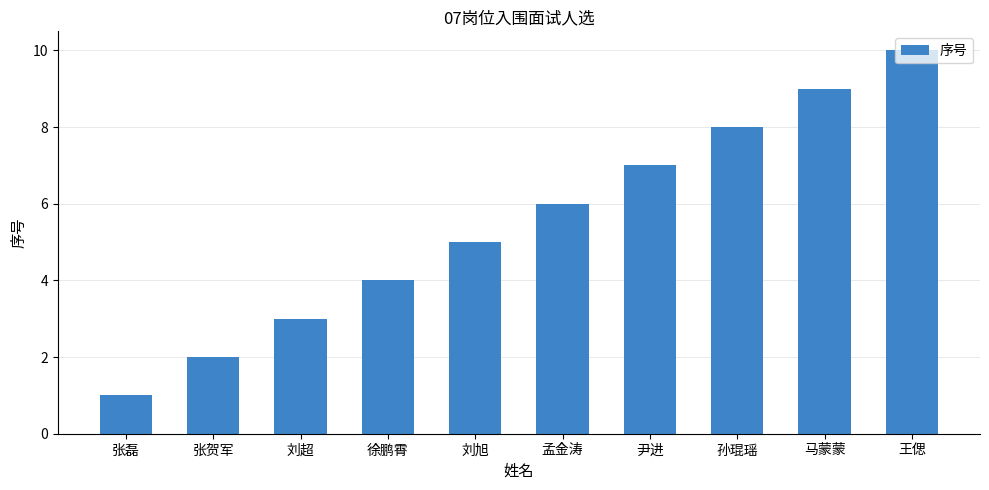

Count the values in the range 3 to 8.

6